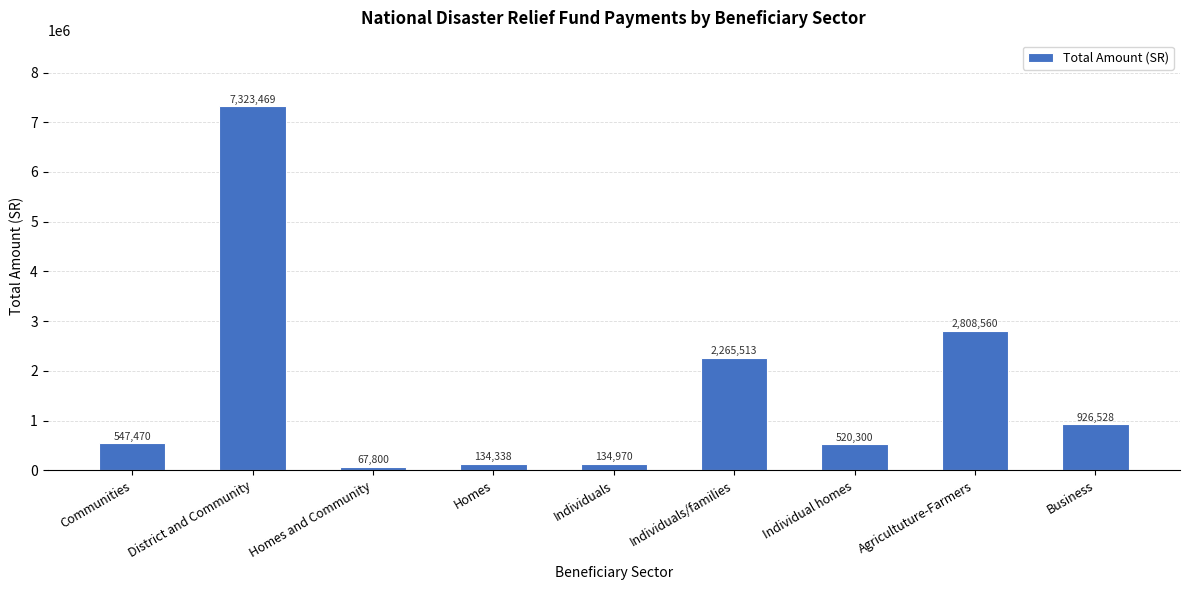

Does the chart contain stacked bars?

No